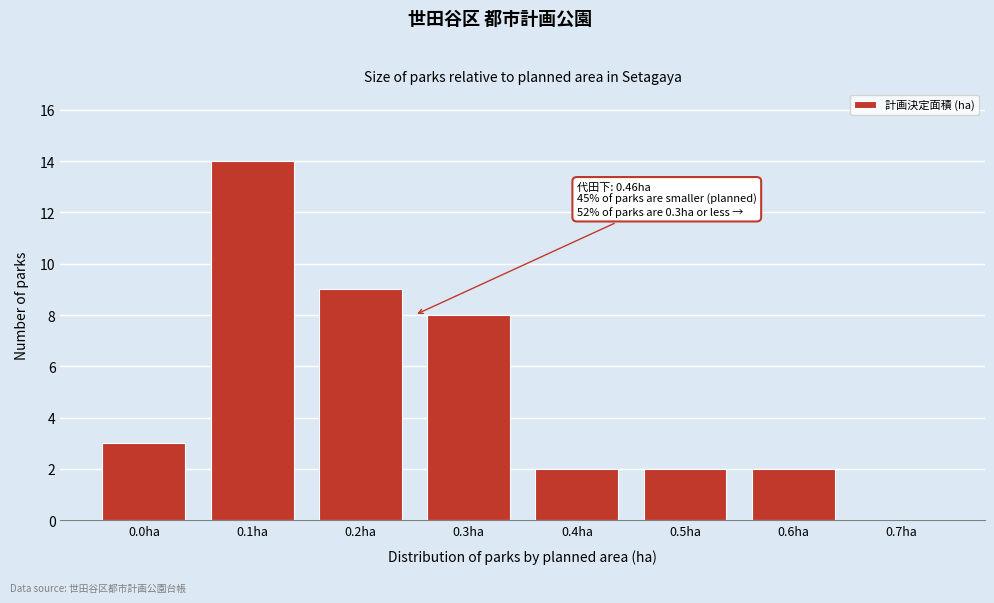

Reading right to left, transcribe all the data shown in this chart.

0.7ha=0	0.6ha=2	0.5ha=2	0.4ha=2	0.3ha=8	0.2ha=9	0.1ha=14	0.0ha=3